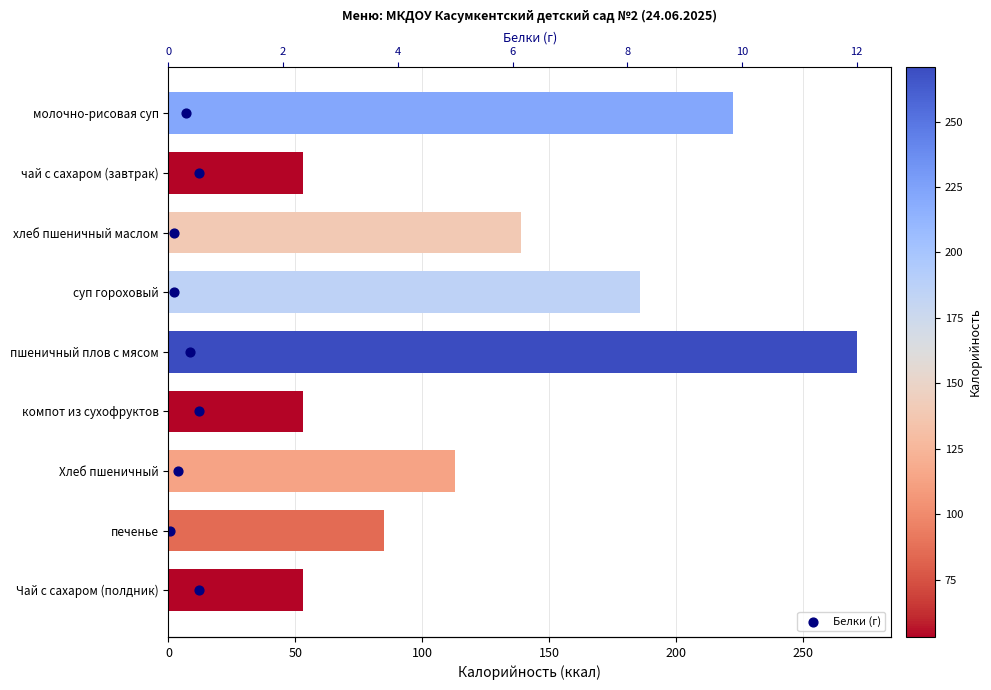

What is the ratio of the value at суп гороховый to the value at молочно-рисовая суп?

0.3